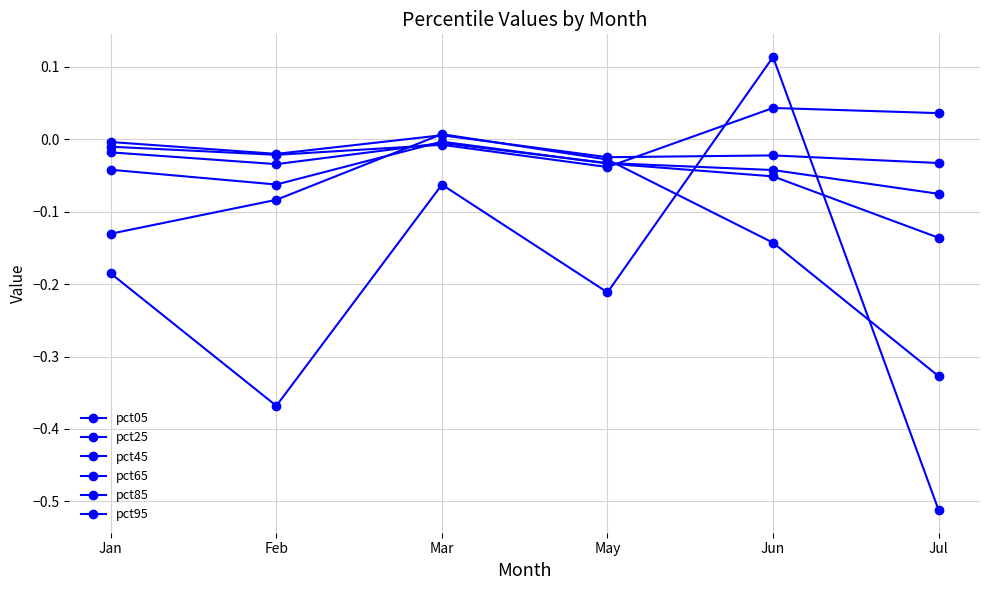

How many lines are shown in the chart?

6